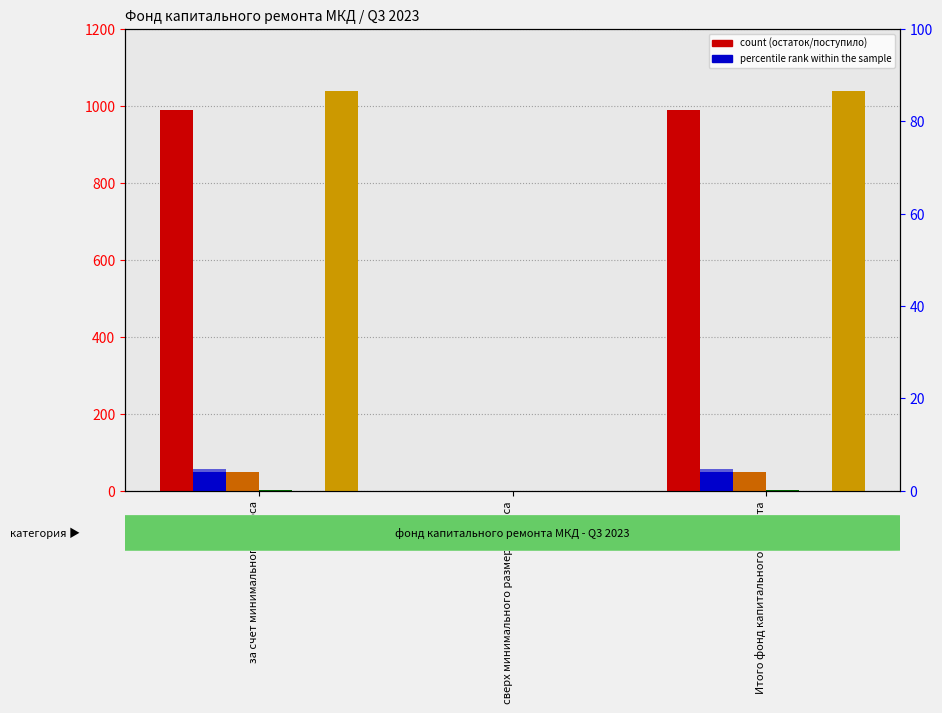

At how many categories does at least one series exceed 1020?

2